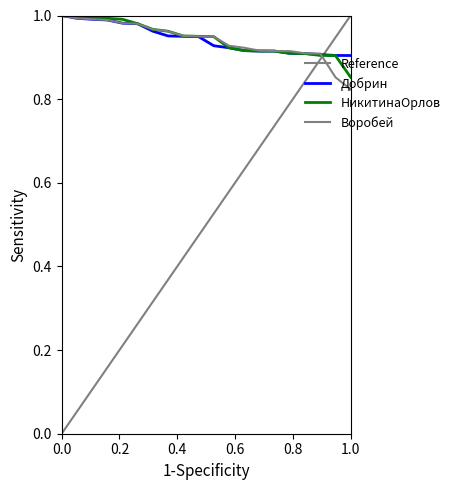

Reading left to right, transcribe all the data shown in this chart.

Добрин: 1.0	1.0	1.0	1.0	1.0	1.0	1.0	1.0	1.0	0.9	0.9	0.9	0.9	0.9	0.9	0.9	0.9	0.9	0.9	0.9
НикитинаОрлов: 1.0	1.0	1.0	1.0	1.0	1.0	1.0	1.0	1.0	1.0	0.9	0.9	0.9	0.9	0.9	0.9	0.9	0.9	0.9	0.9
Воробей: 1.0	1.0	1.0	1.0	1.0	1.0	1.0	1.0	1.0	1.0	0.9	0.9	0.9	0.9	0.9	0.9	0.9	0.9	0.9	0.8